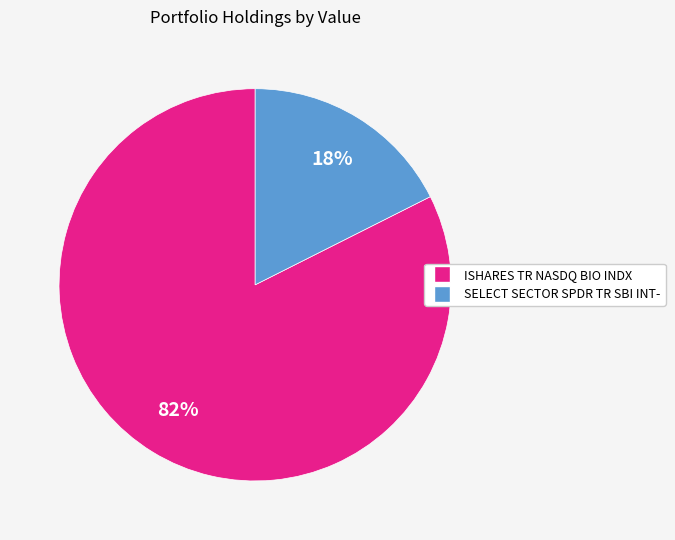

True or false: SELECT SECTOR SPDR TR SBI INT- accounts for 18% of the total.

True